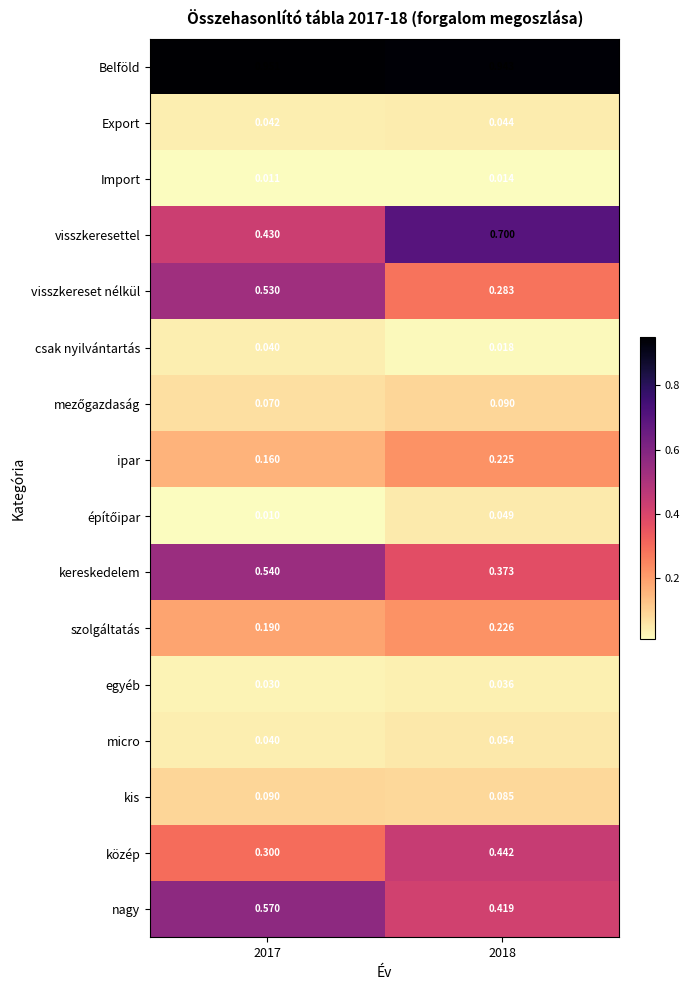

Which series changed the most between 2017 and 2018?

visszkeresettel